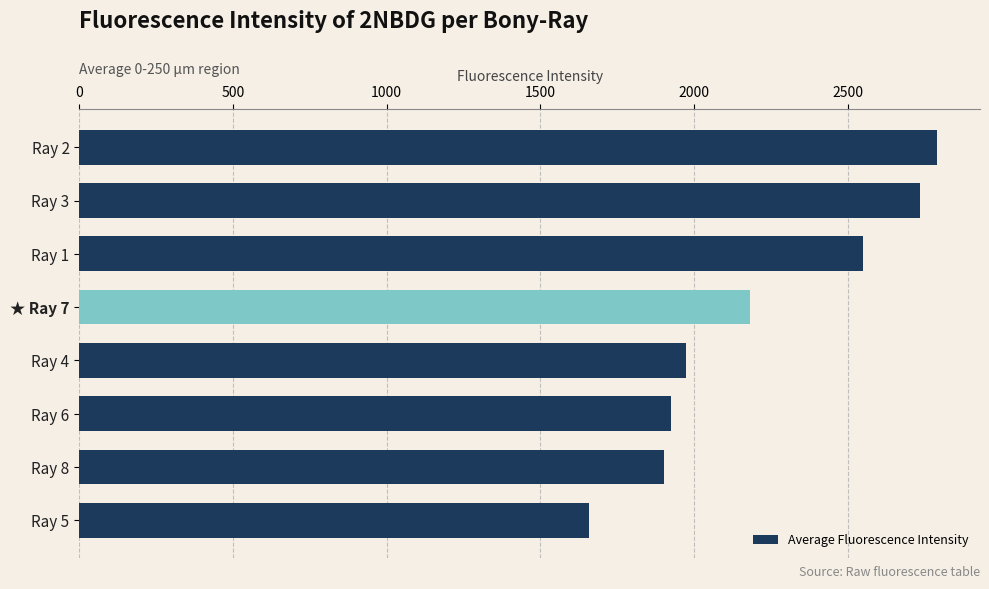

Is it true that the value at Ray 8 is 1900.0?

True